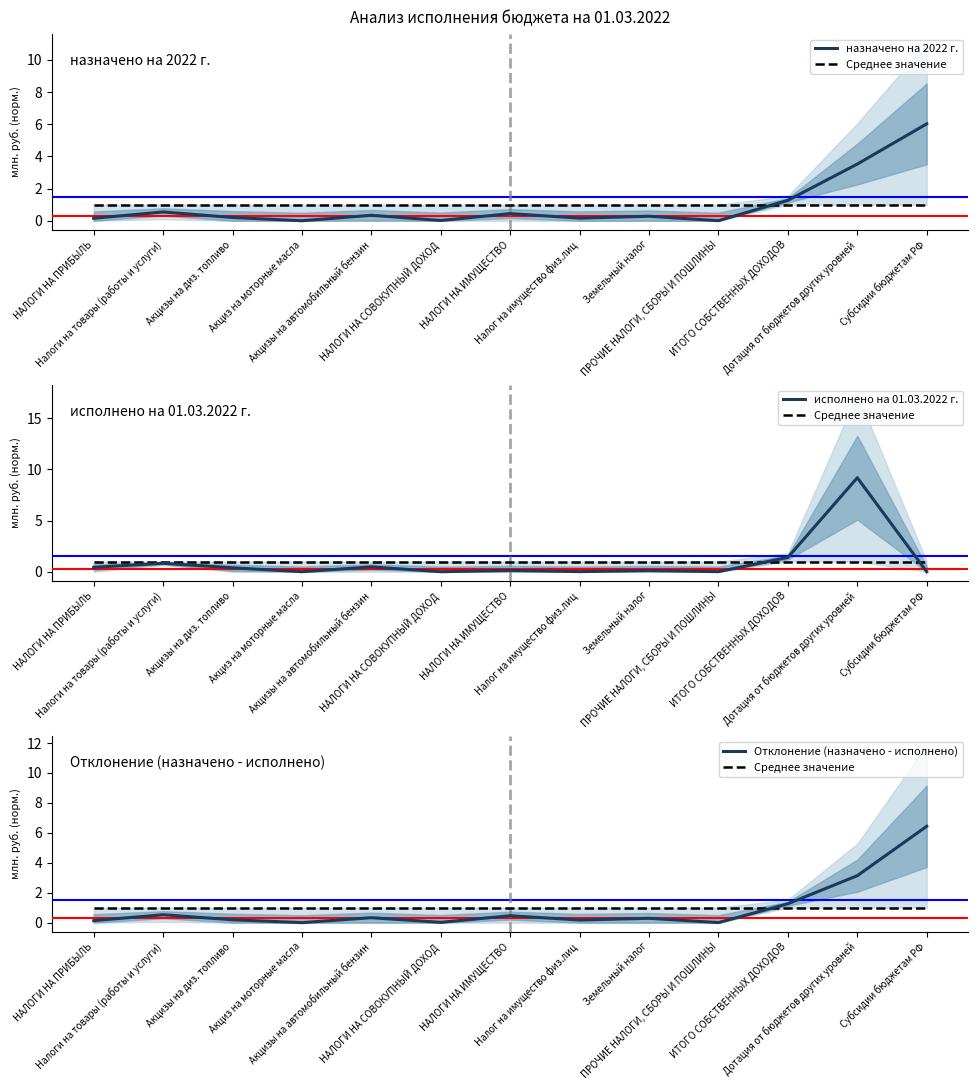

How many interior local valleys does the назначено на 2022 г. series have?

4